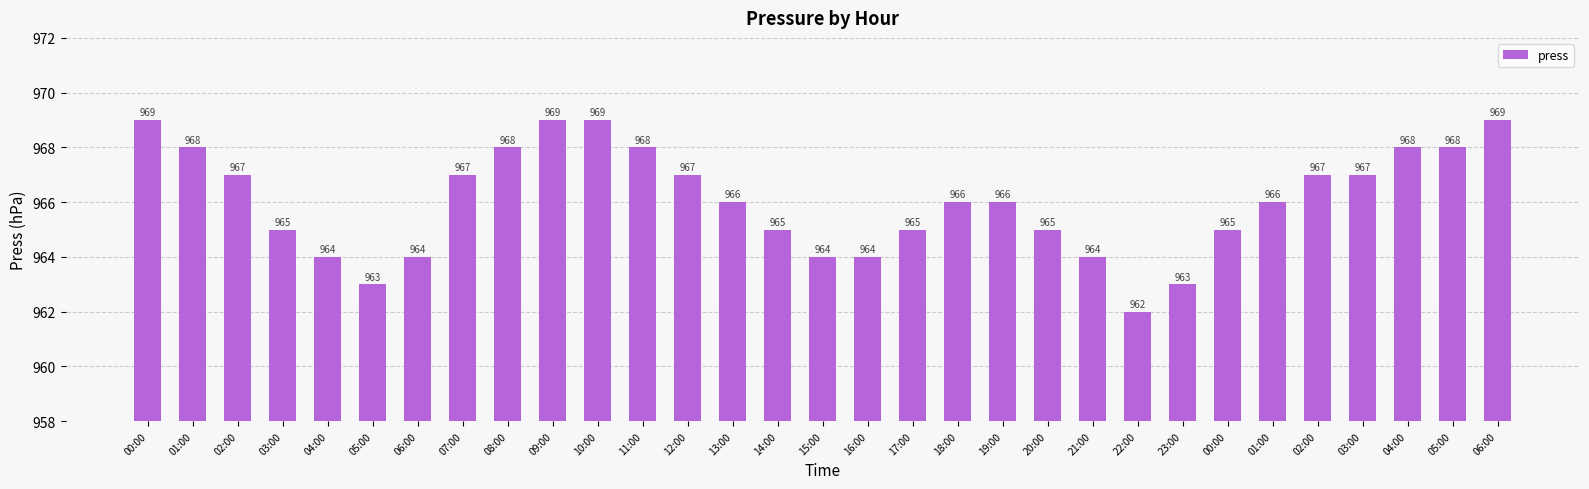

How many bars are there in total?

31